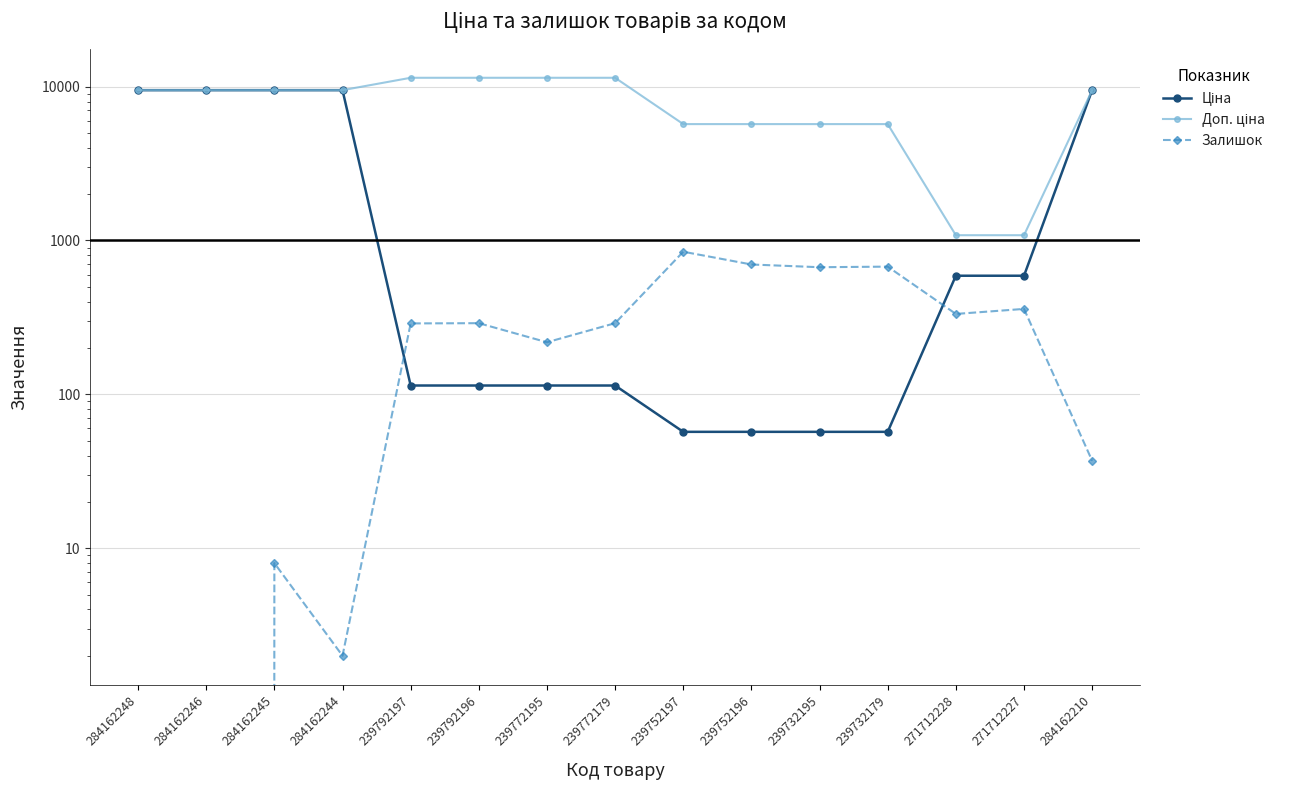

What is the value of the Залишок point at the 13th from the left?

333.0